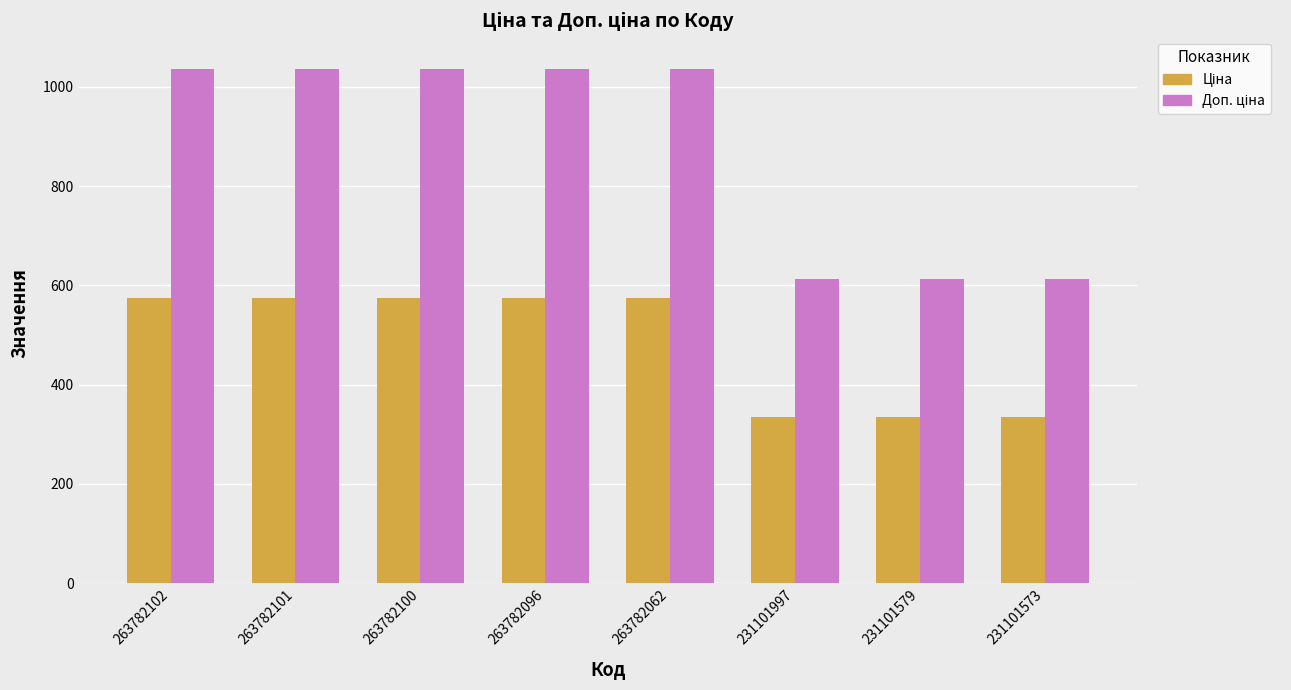

What is the spread (max minus min) of values at 263782100?

461.6